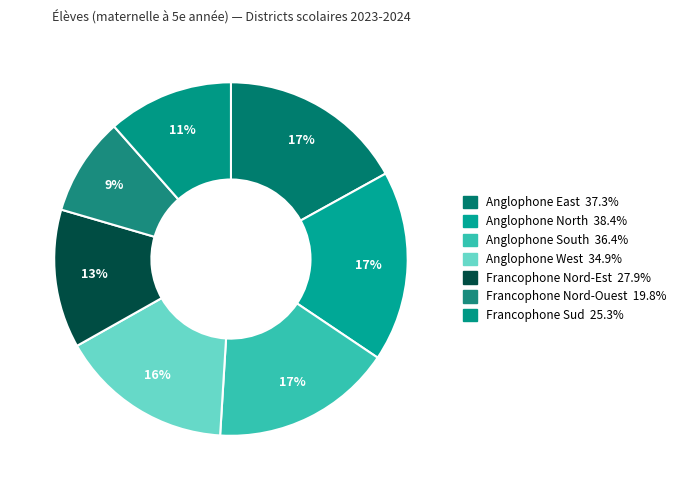

Count the number of slices in the pie.

7